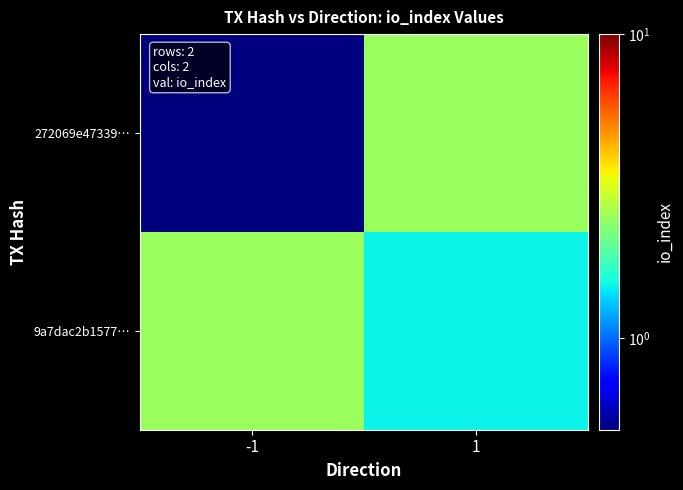

Reading left to right, extract all data points from this chart.

272069e47339…: -1=0.5	1=2.5
9a7dac2b1577…: -1=2.5	1=1.5